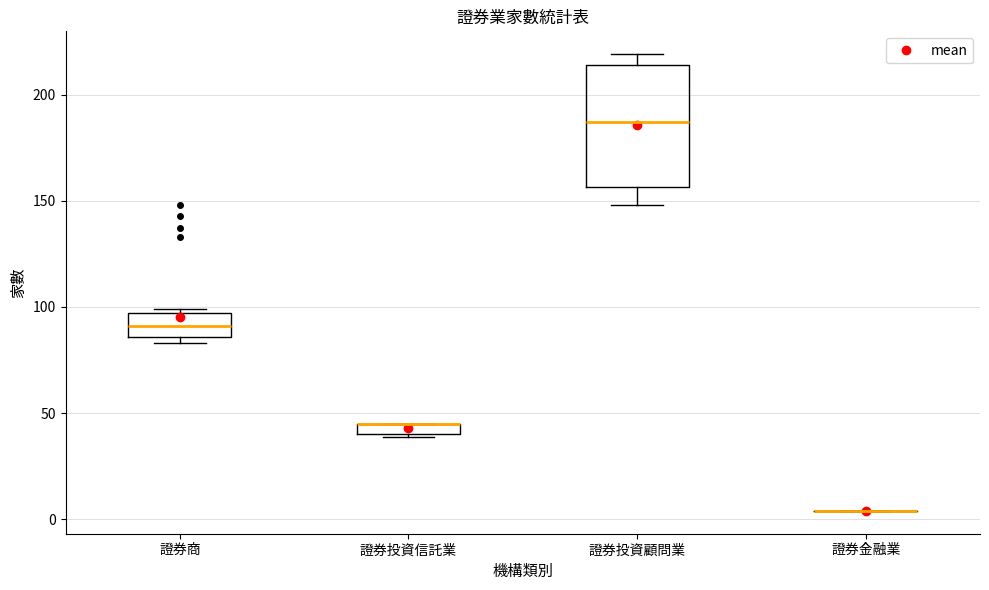

Comparing the boxes themselves (not the whiskers), which one is the tallest?

證券投資顧問業